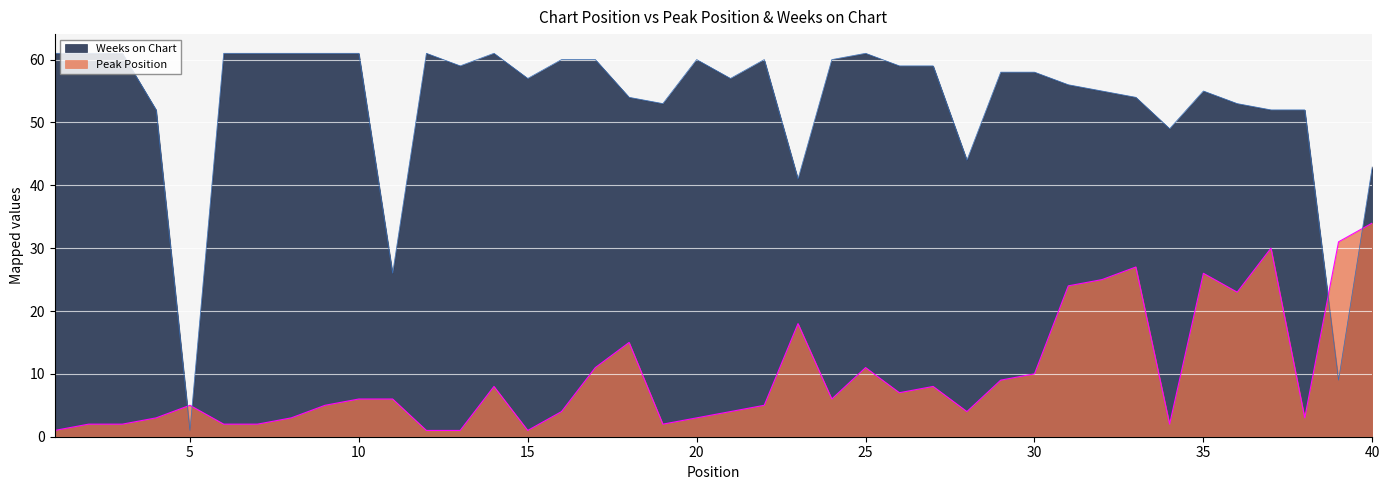

Reading right to left, extract all data points from this chart.

Peak Position: 34	31	3	30	23	26	2	27	25	24	10	9	4	8	7	11	6	18	5	4	3	2	15	11	4	1	8	1	1	6	6	5	3	2	2	5	3	2	2	1
Weeks on Chart: 43	9	52	52	53	55	49	54	55	56	58	58	44	59	59	61	60	41	60	57	60	53	54	60	60	57	61	59	61	26	61	61	61	61	61	1	52	61	61	61